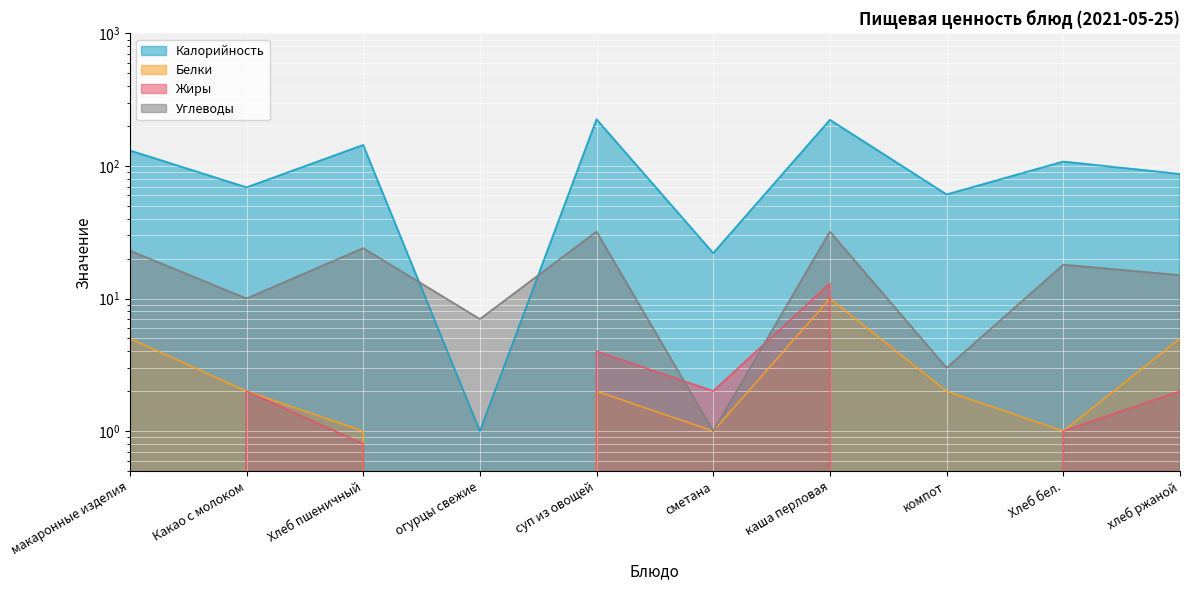

Between Хлеб бел. and хлеб ржаной, which is larger?

Хлеб бел.